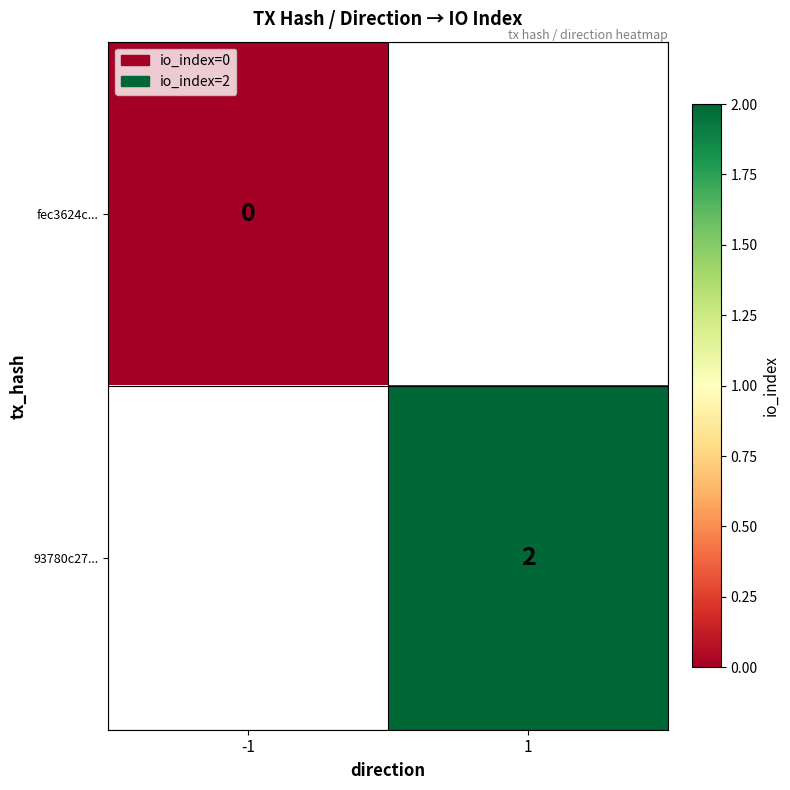

Is it true that 93780c27... equals 4 at 1?

False